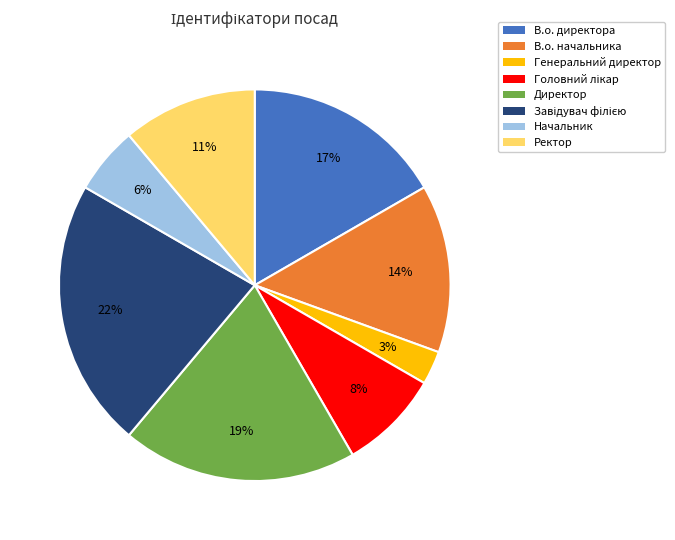

Which has a higher value, Ректор or Начальник?

Ректор